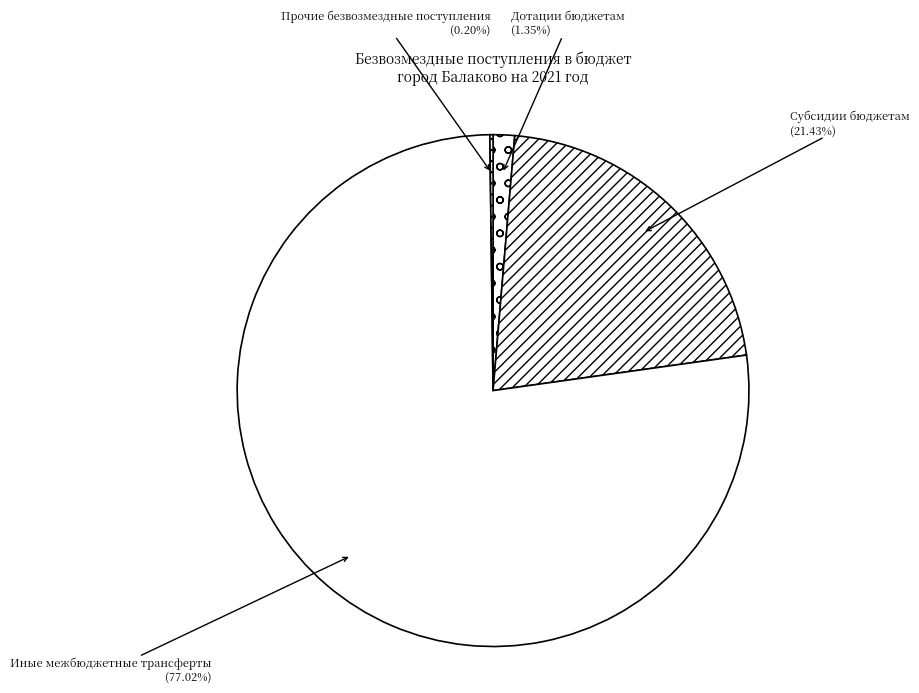

Do Иные межбюджетные трансферты and Дотации бюджетам together represent more than half of the pie?

Yes